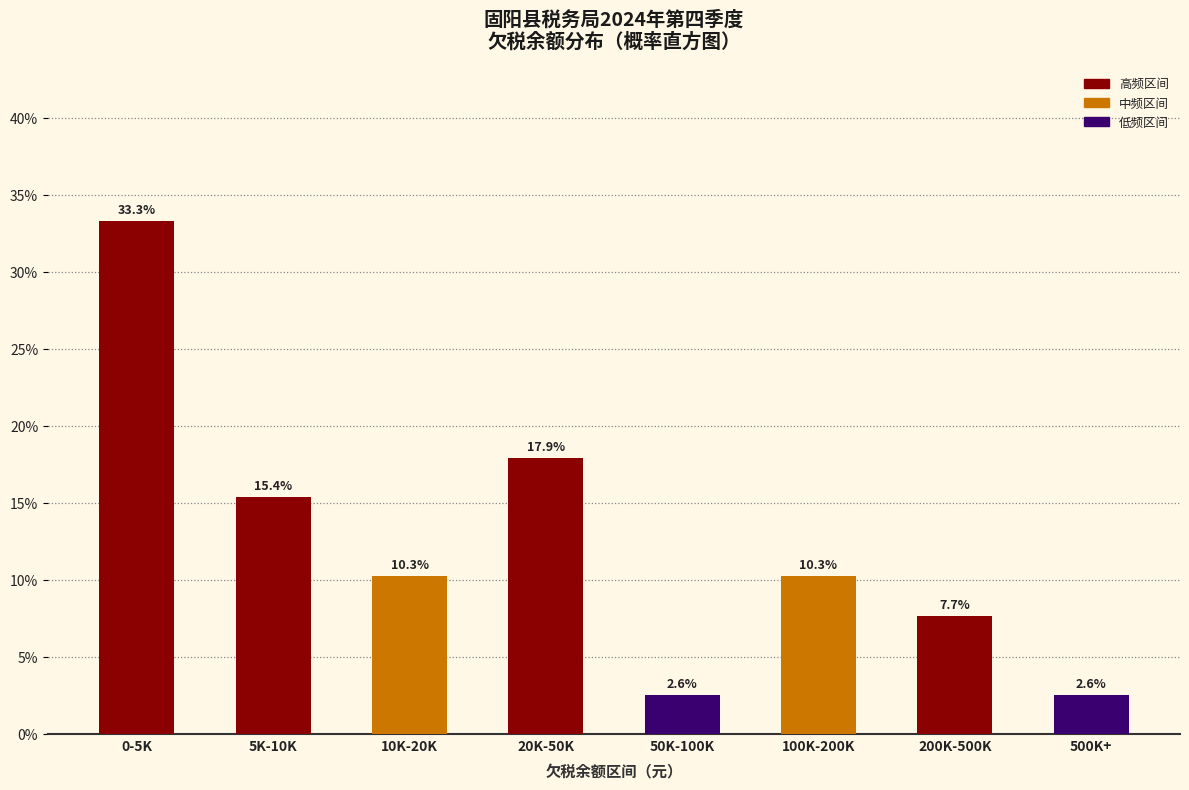

Reading right to left, what are all the values shown in this chart?

500K+=2.6	200K-500K=7.7	100K-200K=10.3	50K-100K=2.6	20K-50K=17.9	10K-20K=10.3	5K-10K=15.4	0-5K=33.3